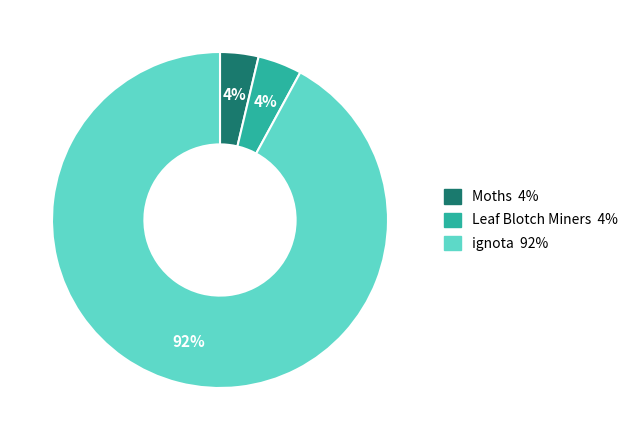

How many segments does this pie chart have?

3